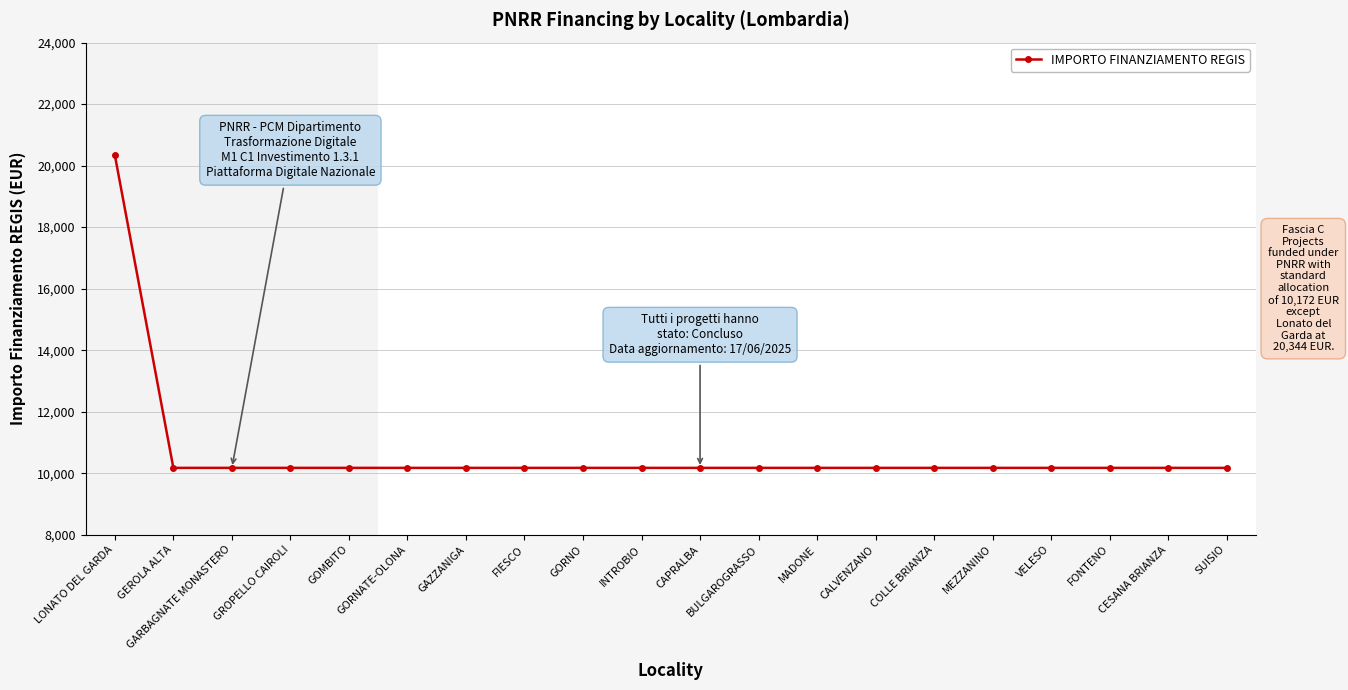

What is the difference between the maximum and second lowest values?

10172